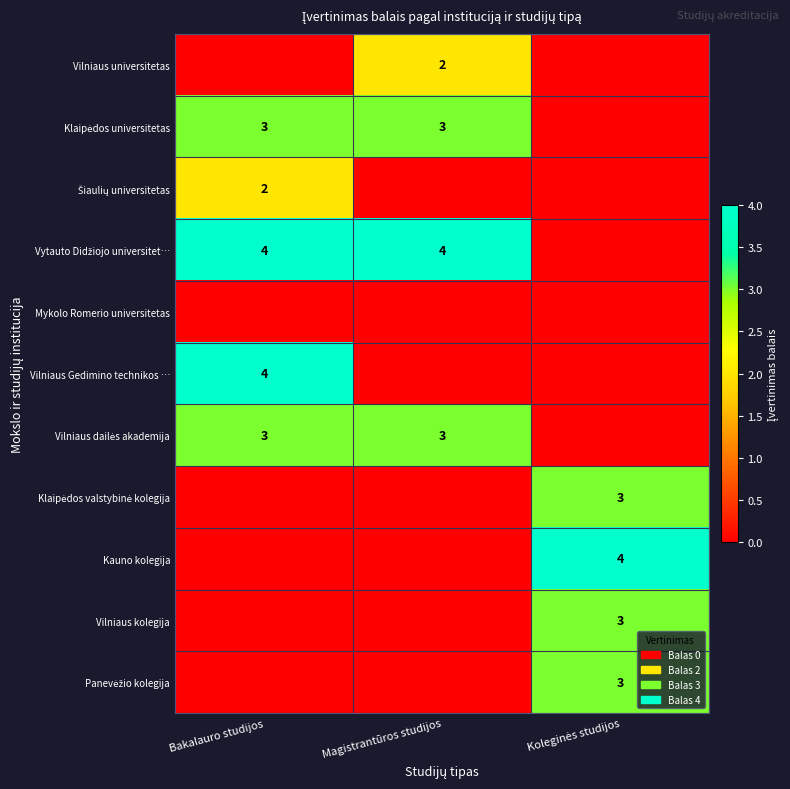

The Vilniaus dailės akademija series shows -1 at Koleginės studijos. True or false?

False